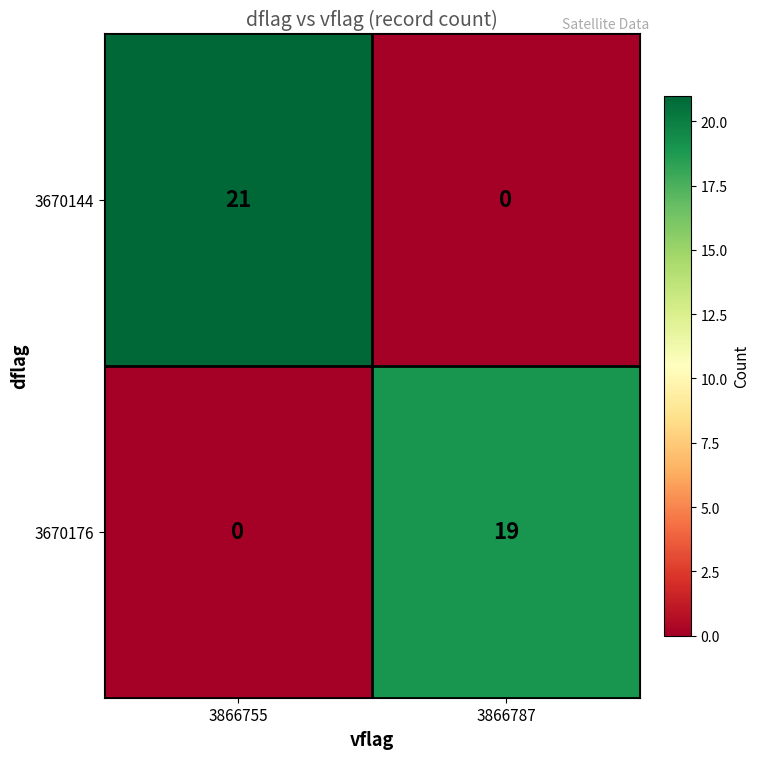

What is the sum of the 3670176 values at 3866787 and 3866755?

19